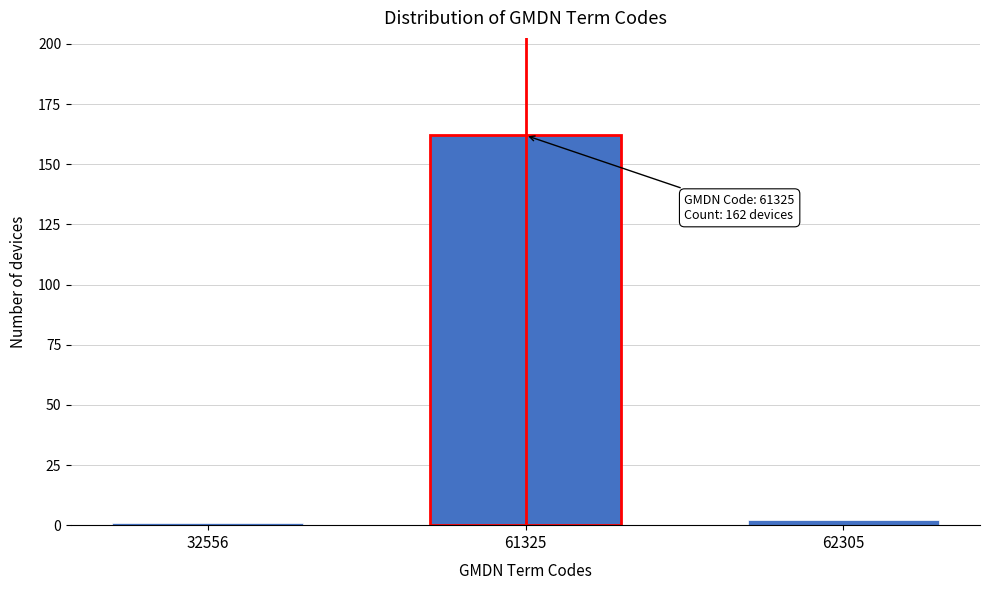

Reading left to right, what are all the values shown in this chart?

32556=1	61325=162	62305=2